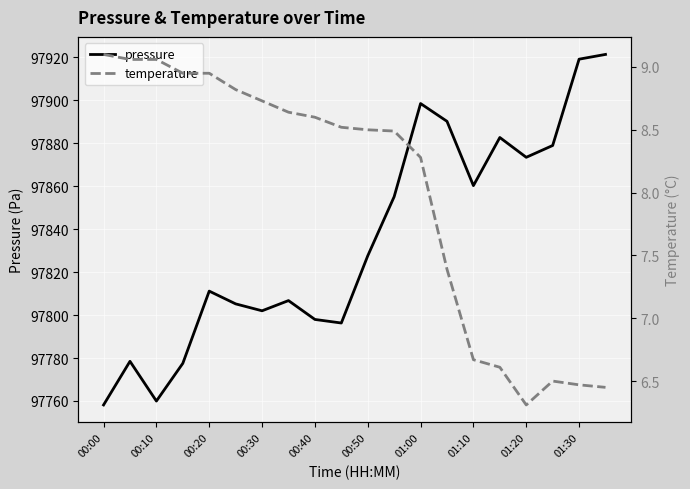

What is the difference between the highest and lowest values at 17?

97872.5